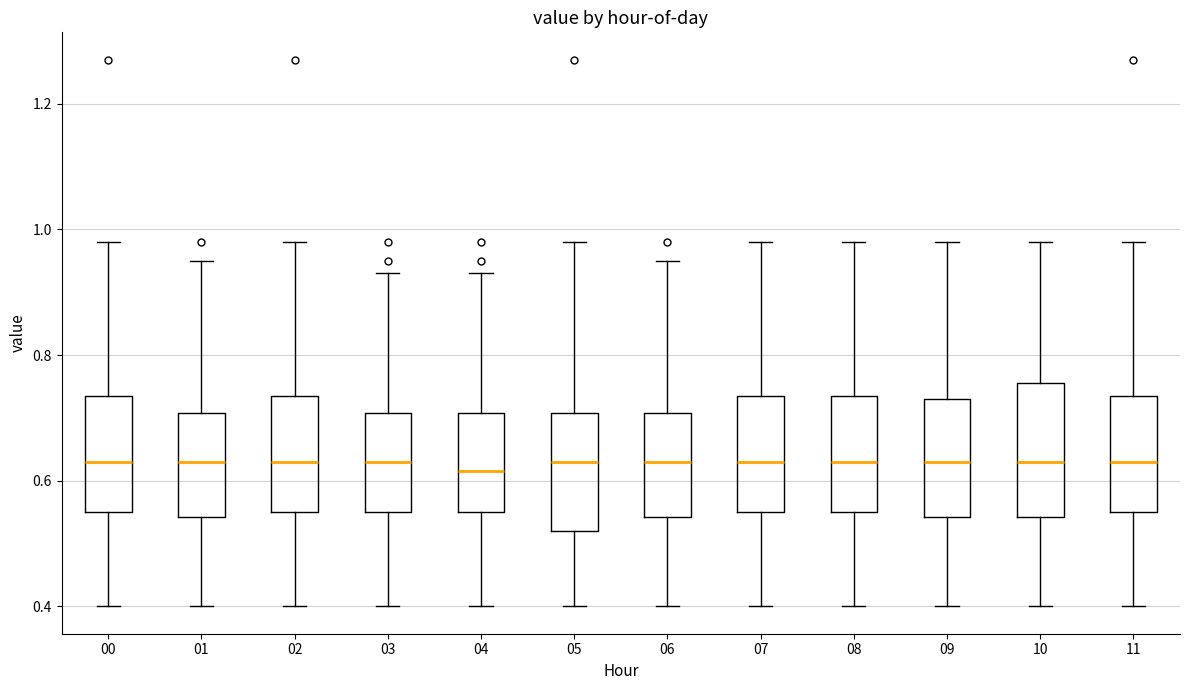

Reading left to right, read every box against the y-axis: the position of its median line, the range the box covers, and the ends of its whiskers. The values are not printed on the chart, so give them approximately, as read against the axis.

00: median 0.64, box 0.56 to 0.74, whiskers 0.40 to 0.98
01: median 0.64, box 0.54 to 0.70, whiskers 0.40 to 0.96
02: median 0.64, box 0.56 to 0.74, whiskers 0.40 to 0.98
03: median 0.64, box 0.56 to 0.70, whiskers 0.40 to 0.94
04: median 0.62, box 0.56 to 0.70, whiskers 0.40 to 0.94
05: median 0.64, box 0.52 to 0.70, whiskers 0.40 to 0.98
06: median 0.64, box 0.54 to 0.70, whiskers 0.40 to 0.96
07: median 0.64, box 0.56 to 0.74, whiskers 0.40 to 0.98
08: median 0.64, box 0.56 to 0.74, whiskers 0.40 to 0.98
09: median 0.64, box 0.54 to 0.74, whiskers 0.40 to 0.98
10: median 0.64, box 0.54 to 0.76, whiskers 0.40 to 0.98
11: median 0.64, box 0.56 to 0.74, whiskers 0.40 to 0.98